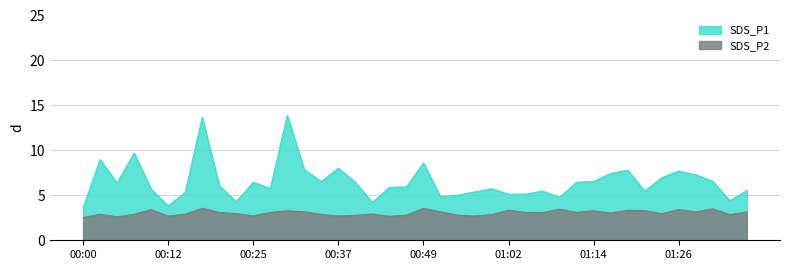

Reading left to right, list all the values displayed in this chart.

SDS_P1: 00:00=3.6	00:03=9.0	00:05=6.4	00:07=9.7	00:10=5.7	00:12=3.8	00:15=5.3	00:17=13.7	00:20=6.1	00:22=4.3	00:25=6.5	00:27=5.8	00:29=13.9	00:32=7.8	00:34=6.5	00:37=8.0	00:40=6.5	00:42=4.2	00:45=5.9	00:47=5.9	00:49=8.6	00:52=4.8	00:54=5.0	00:57=5.4	00:59=5.7	01:02=5.1	01:04=5.1	01:07=5.5	01:09=4.8	01:11=6.5	01:14=6.5	01:16=7.4	01:19=7.8	01:21=5.5	01:24=7.0	01:26=7.7	01:28=7.3	01:31=6.6	01:33=4.4	01:36=5.5
SDS_P2: 00:00=2.5	00:03=2.9	00:05=2.6	00:07=2.9	00:10=3.4	00:12=2.7	00:15=2.9	00:17=3.6	00:20=3.1	00:22=3.0	00:25=2.7	00:27=3.1	00:29=3.3	00:32=3.2	00:34=2.9	00:37=2.7	00:40=2.8	00:42=2.9	00:45=2.7	00:47=2.8	00:49=3.5	00:52=3.2	00:54=2.8	00:57=2.7	00:59=2.9	01:02=3.4	01:04=3.1	01:07=3.1	01:09=3.5	01:11=3.1	01:14=3.3	01:16=3.0	01:19=3.3	01:21=3.3	01:24=3.0	01:26=3.4	01:28=3.1	01:31=3.5	01:33=2.9	01:36=3.1